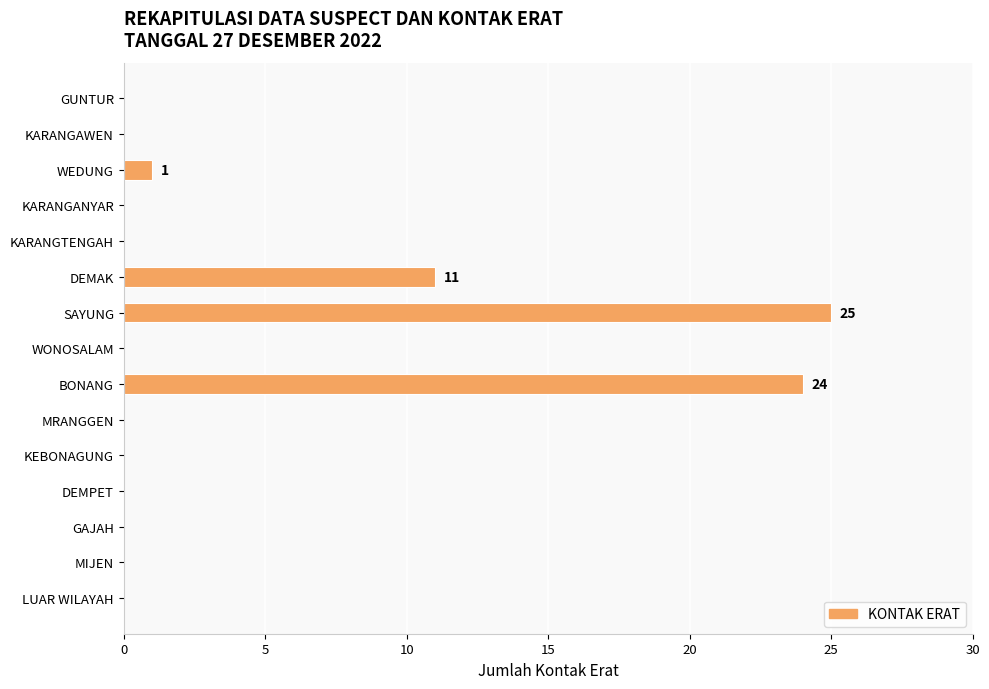

Is it true that the value at MIJEN is 15?

False